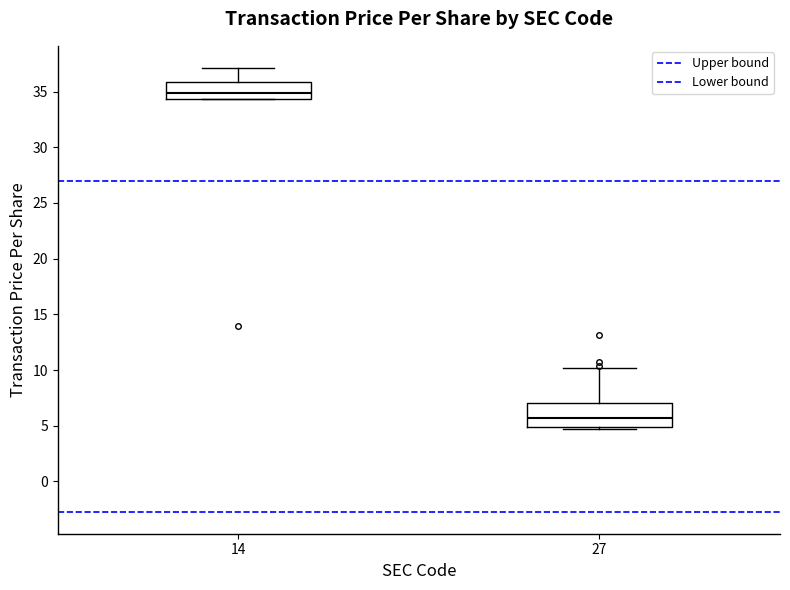

Which box's median line is the lowest?

27